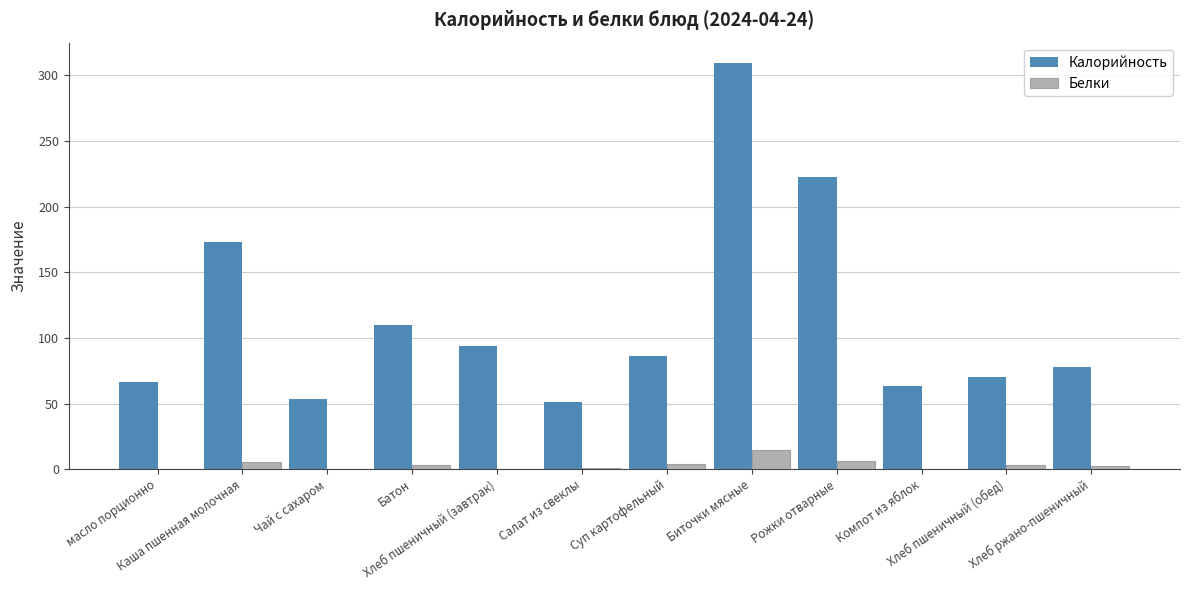

What is the sum of all Калорийность values?

1377.2